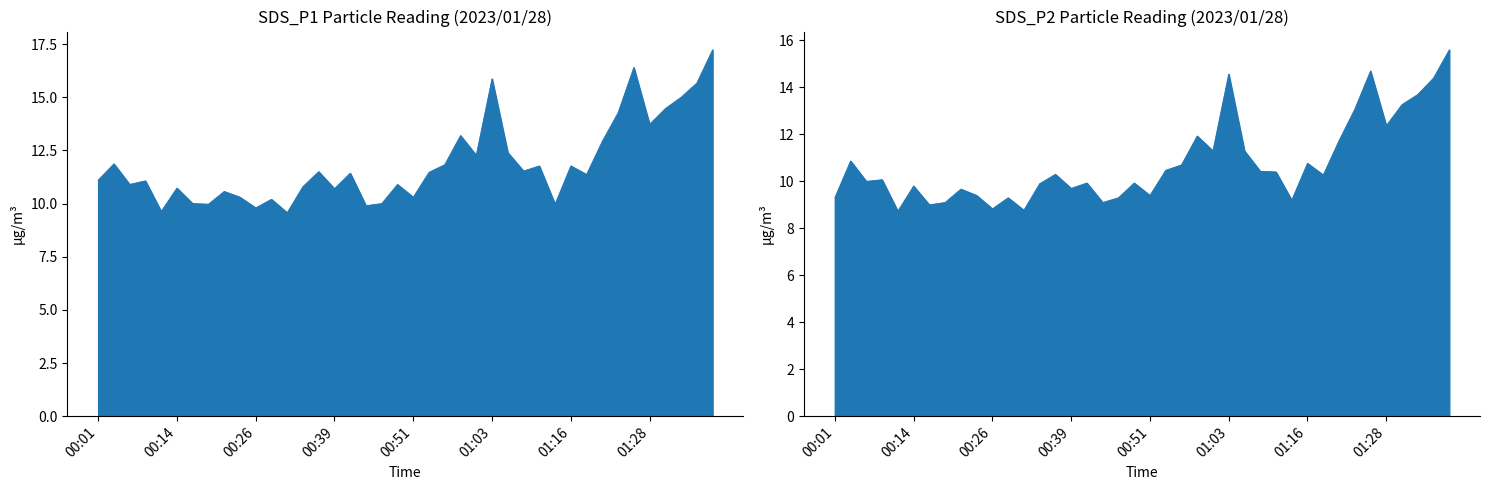

Which series has the largest range (max minus min)?

SDS_P1